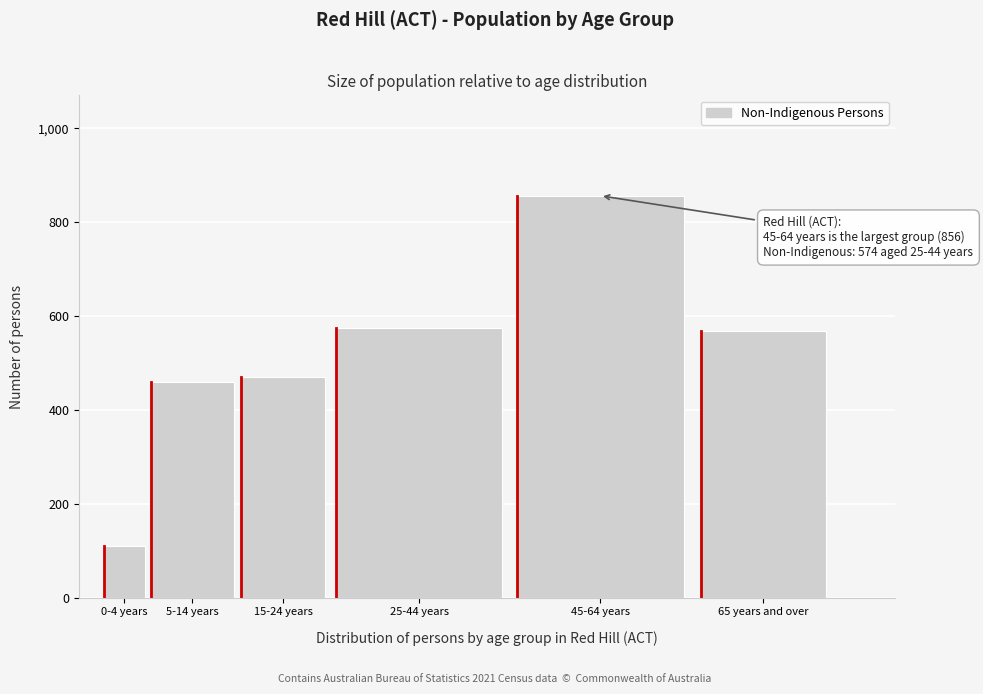

Reading right to left, list all the values displayed in this chart.

65 years and over=569	45-64 years=856	25-44 years=574	15-24 years=469	5-14 years=459	0-4 years=109